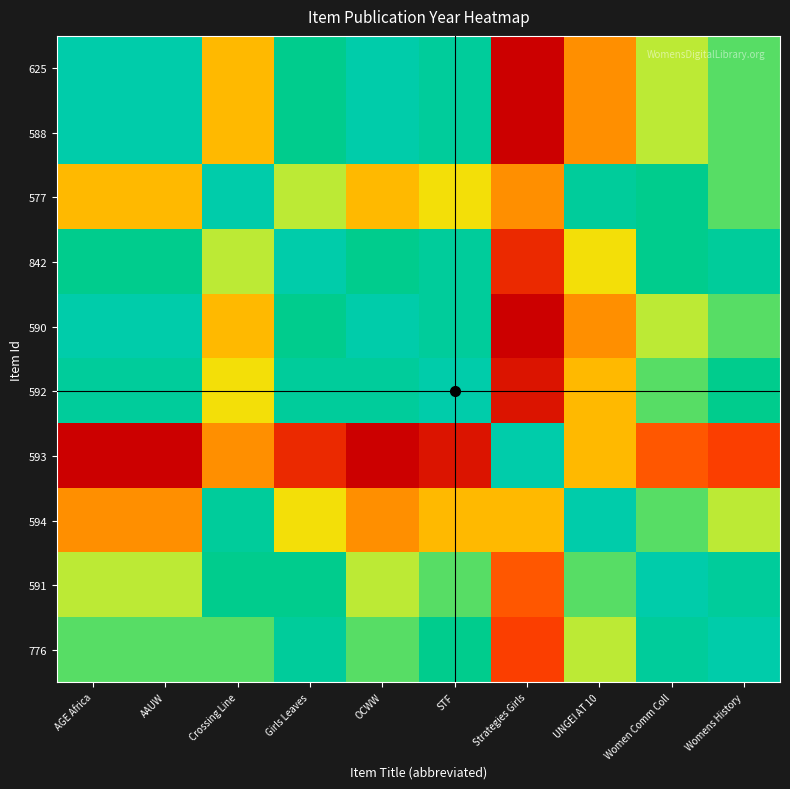

Reading right to left, list all the values displayed in this chart.

625: Womens History=0.8	Women Comm Coll=0.7	UNGEI AT 10=0.5	Strategies Girls=0.0	STF=0.9	OCWW=1.0	Girls Leaves=0.8	Crossing Line=0.5	AAUW=1.0	AGE Africa=1.0
588: Womens History=0.8	Women Comm Coll=0.7	UNGEI AT 10=0.5	Strategies Girls=0.0	STF=0.9	OCWW=1.0	Girls Leaves=0.8	Crossing Line=0.5	AAUW=1.0	AGE Africa=1.0
577: Womens History=0.8	Women Comm Coll=0.8	UNGEI AT 10=0.9	Strategies Girls=0.5	STF=0.6	OCWW=0.5	Girls Leaves=0.7	Crossing Line=1.0	AAUW=0.5	AGE Africa=0.5
842: Womens History=0.9	Women Comm Coll=0.8	UNGEI AT 10=0.6	Strategies Girls=0.2	STF=0.9	OCWW=0.8	Girls Leaves=1.0	Crossing Line=0.7	AAUW=0.8	AGE Africa=0.8
590: Womens History=0.8	Women Comm Coll=0.7	UNGEI AT 10=0.5	Strategies Girls=0.0	STF=0.9	OCWW=1.0	Girls Leaves=0.8	Crossing Line=0.5	AAUW=1.0	AGE Africa=1.0
592: Womens History=0.8	Women Comm Coll=0.8	UNGEI AT 10=0.5	Strategies Girls=0.1	STF=1.0	OCWW=0.9	Girls Leaves=0.9	Crossing Line=0.6	AAUW=0.9	AGE Africa=0.9
593: Womens History=0.2	Women Comm Coll=0.3	UNGEI AT 10=0.5	Strategies Girls=1.0	STF=0.1	OCWW=0.0	Girls Leaves=0.2	Crossing Line=0.5	AAUW=0.0	AGE Africa=0.0
594: Womens History=0.7	Women Comm Coll=0.8	UNGEI AT 10=1.0	Strategies Girls=0.5	STF=0.5	OCWW=0.5	Girls Leaves=0.6	Crossing Line=0.9	AAUW=0.5	AGE Africa=0.5
591: Womens History=0.9	Women Comm Coll=1.0	UNGEI AT 10=0.8	Strategies Girls=0.3	STF=0.8	OCWW=0.7	Girls Leaves=0.8	Crossing Line=0.8	AAUW=0.7	AGE Africa=0.7
776: Womens History=1.0	Women Comm Coll=0.9	UNGEI AT 10=0.7	Strategies Girls=0.2	STF=0.8	OCWW=0.8	Girls Leaves=0.9	Crossing Line=0.8	AAUW=0.8	AGE Africa=0.8